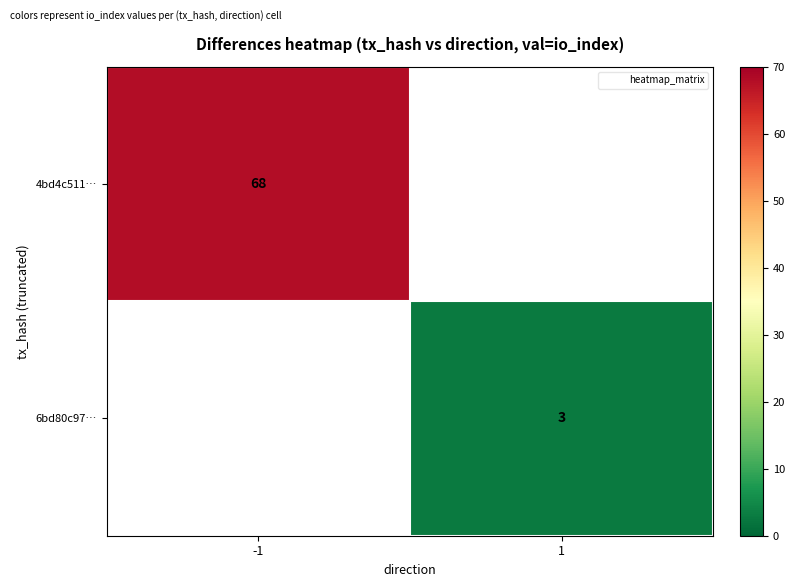

Is it true that 6bd80c97… equals 3.0 at 1?

True